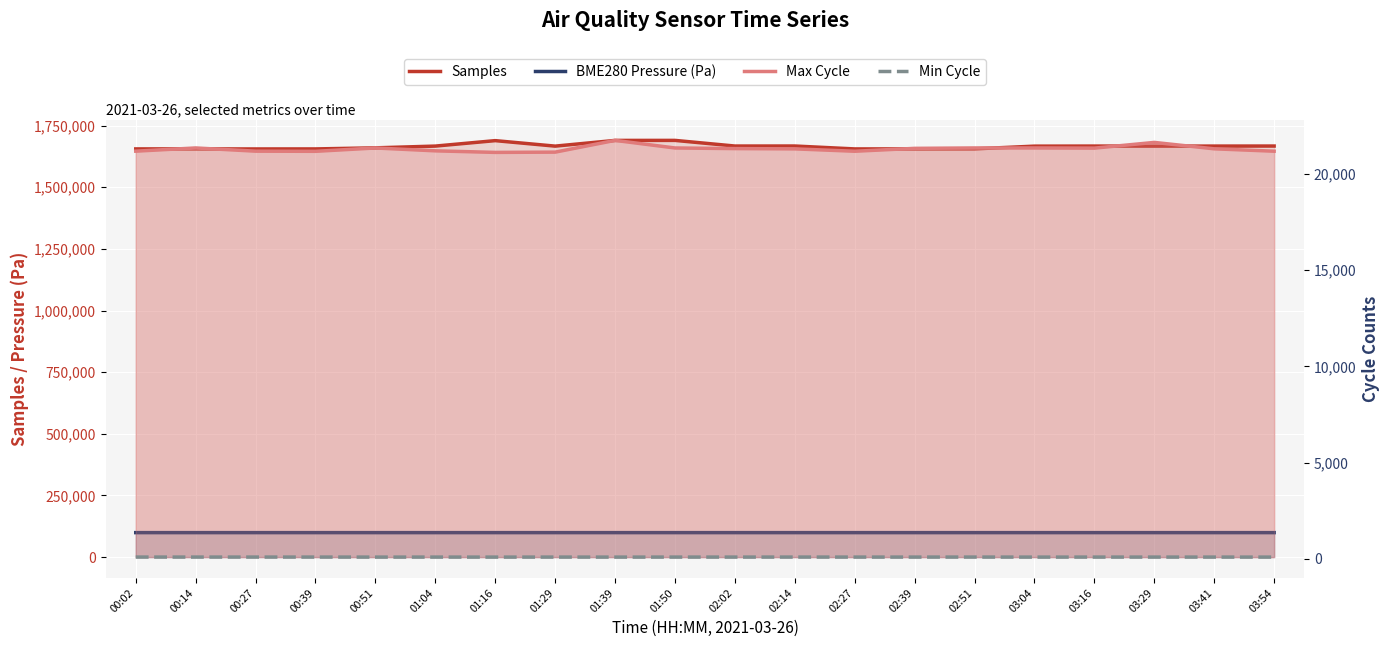

At which label does Samples first exceed 1666900?

01:04